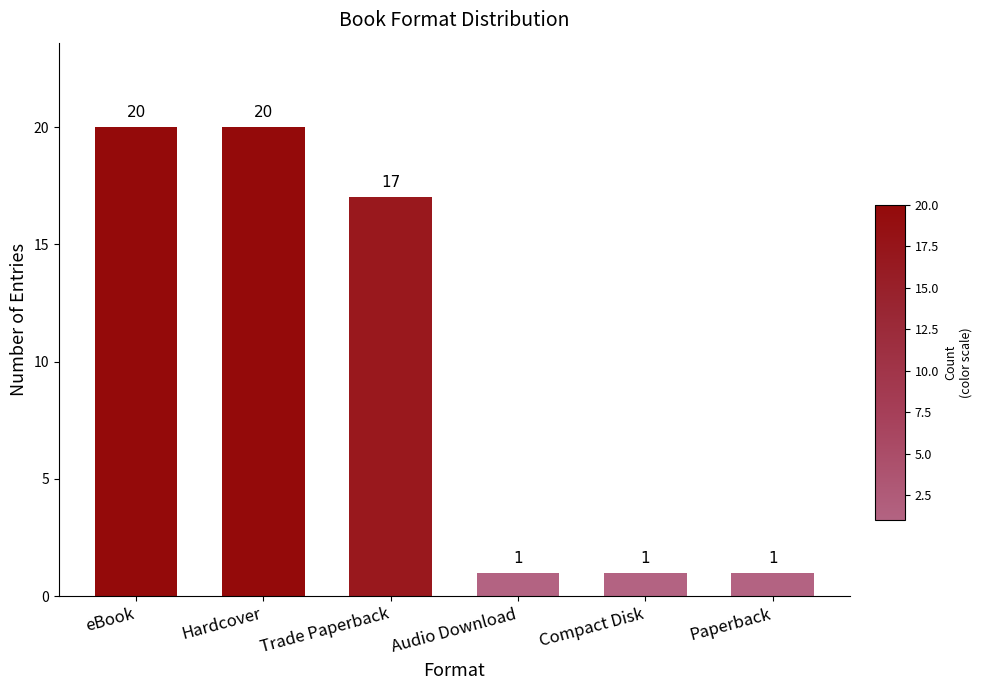

What is the label of the 2nd bar from the left?

Hardcover